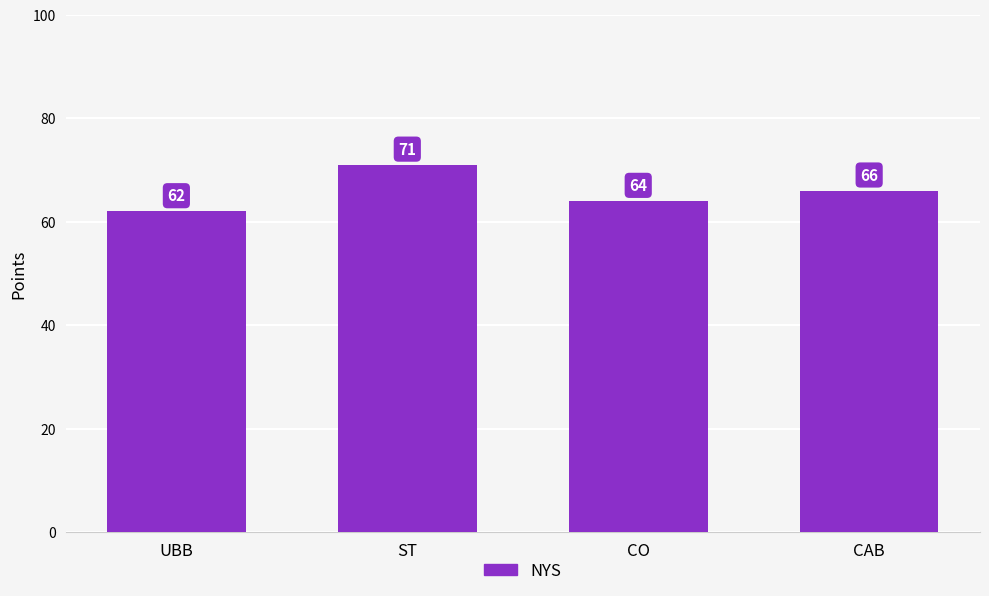

Reading right to left, what are all the values shown in this chart?

66	64	71	62